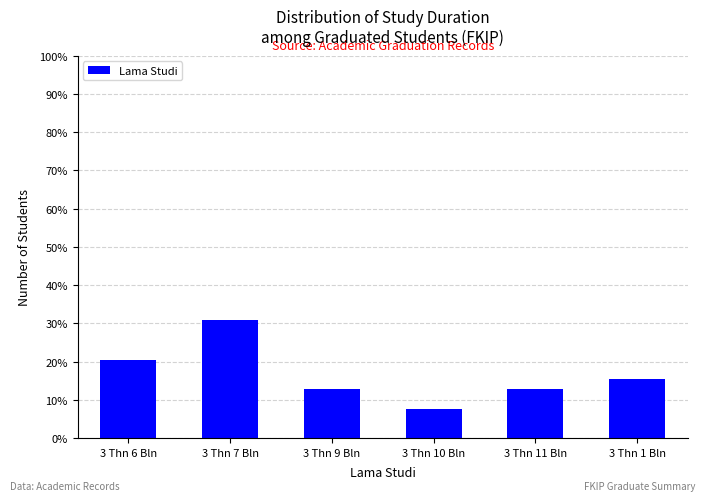

Reading left to right, what are all the values shown in this chart?

20.5	30.8	12.8	7.7	12.8	15.4